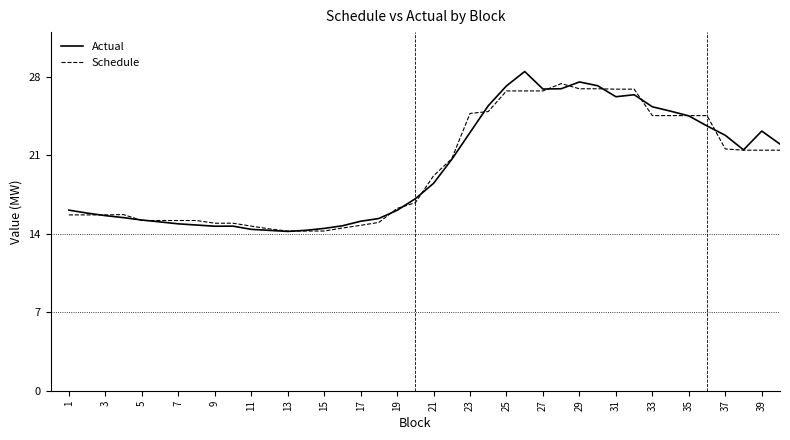

What is the minimum value for Actual?

14.2